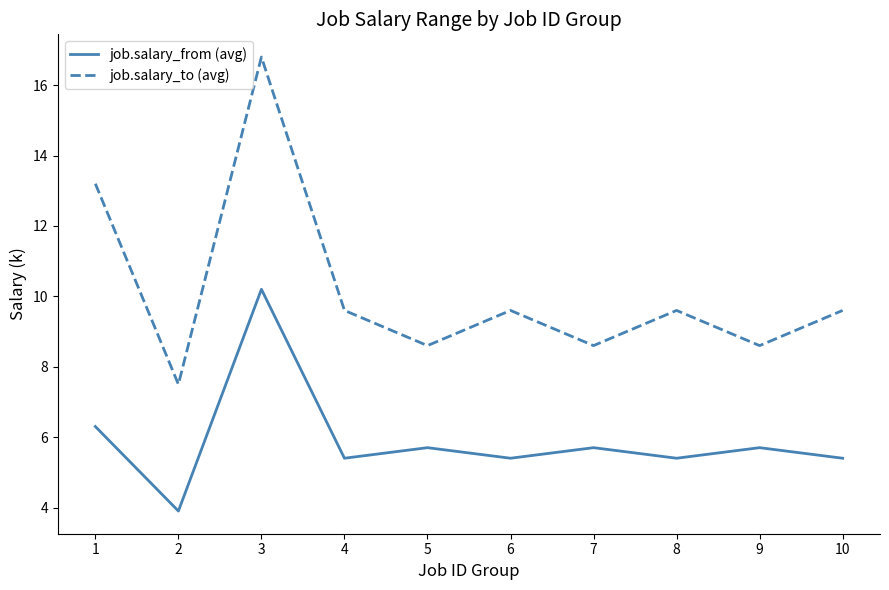

True or false: job.salary_to (avg) and job.salary_from (avg) cross at least once.

False